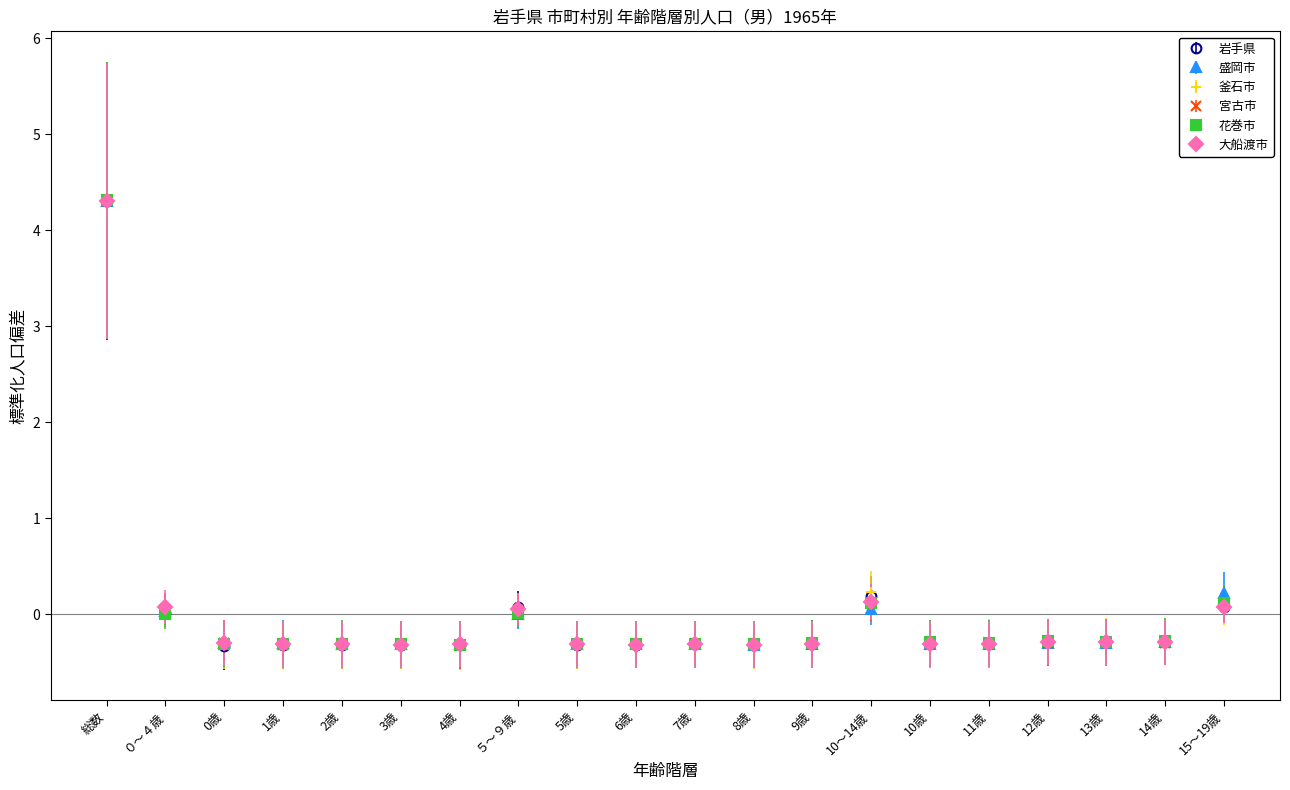

Is it true that 大船渡市 equals -0.3 at 11歳?

True